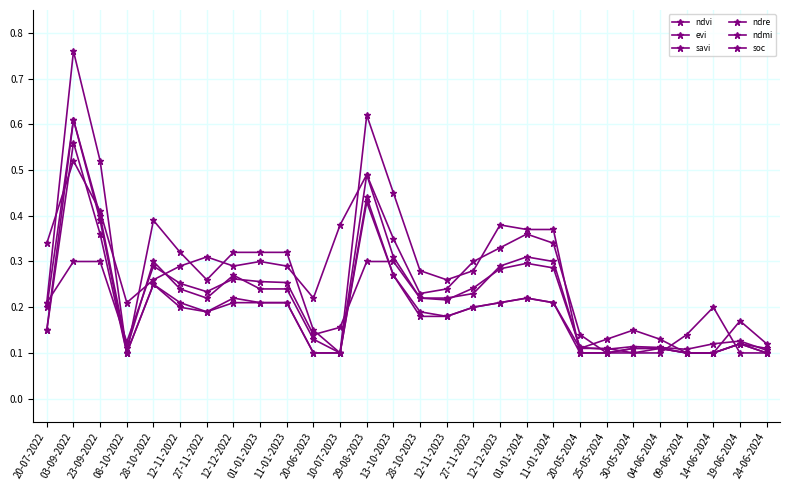

At which label does ndmi reach its peak?

03-09-2022